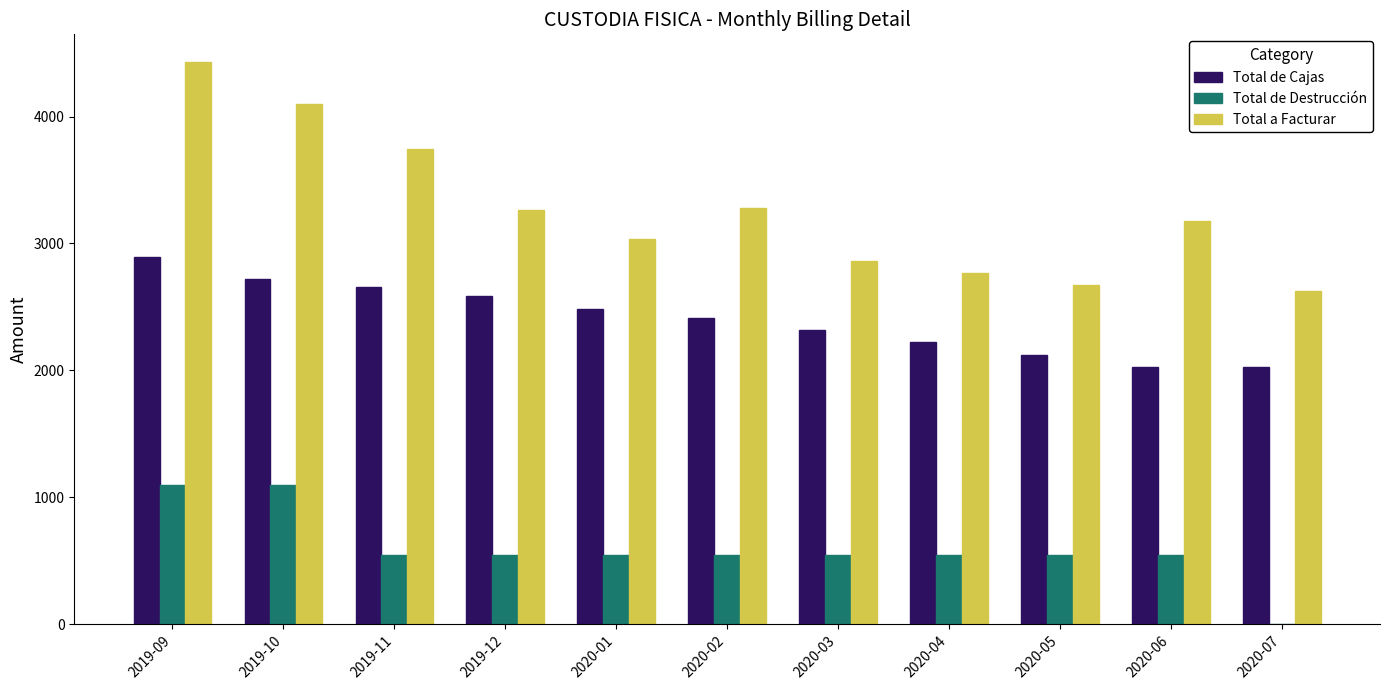

Is the value of Total de Destrucción at 2020-01 greater than the value of Total a Facturar at 2020-05?

No